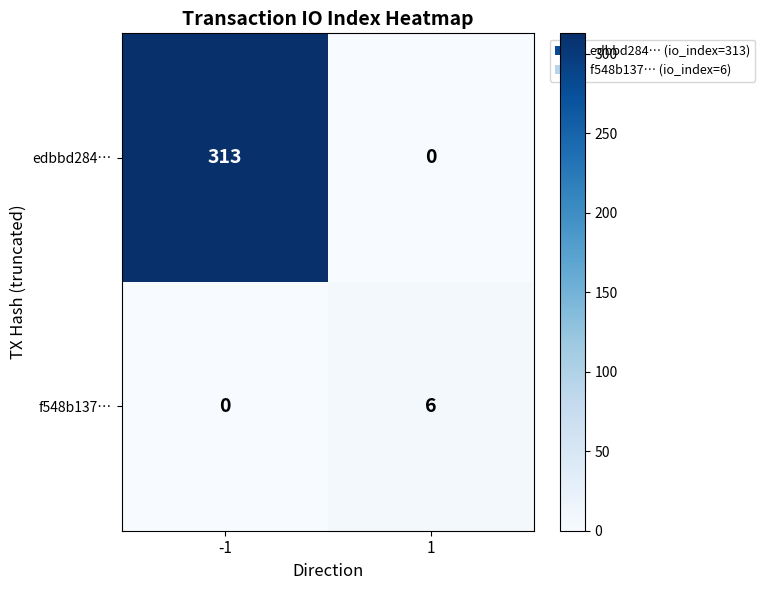

The edbbd284… series shows 0 at 1. True or false?

True